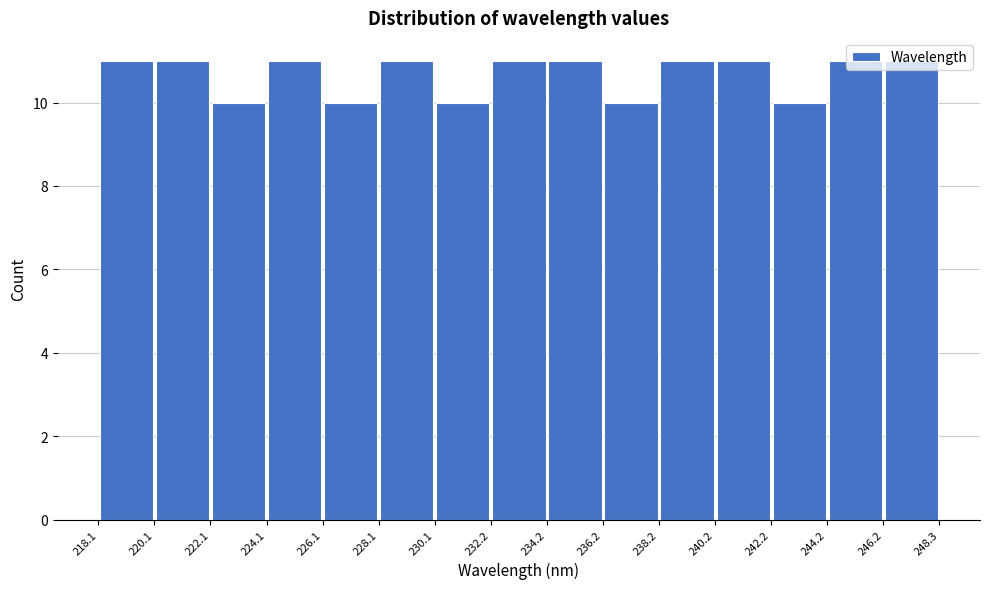

Reading left to right, list every bar in this chart as the range it spans on the x-axis followed by its height. The values are not printed on the chart, so give them approximately, as read against the axis.

218.1 to 220.1: 11
220.1 to 222.1: 11
222.1 to 224.1: 10
224.1 to 226.1: 11
226.1 to 228.1: 10
228.1 to 230.1: 11
230.1 to 232.2: 10
232.2 to 234.2: 11
234.2 to 236.2: 11
236.2 to 238.2: 10
238.2 to 240.2: 11
240.2 to 242.2: 11
242.2 to 244.2: 10
244.2 to 246.2: 11
246.2 to 248.3: 11